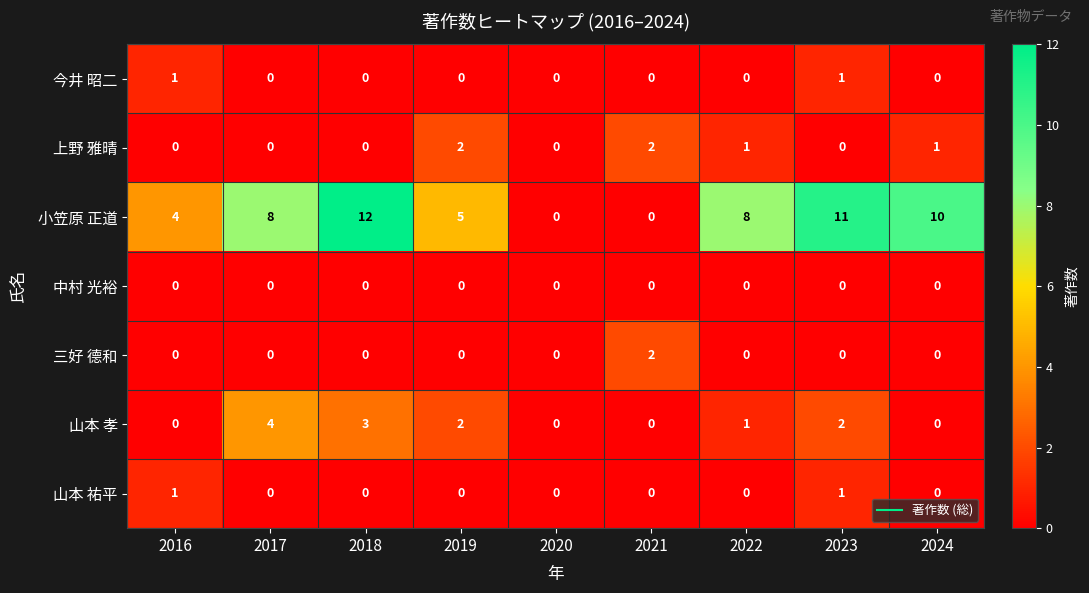

Which series has the largest total across all categories?

小笠原 正道